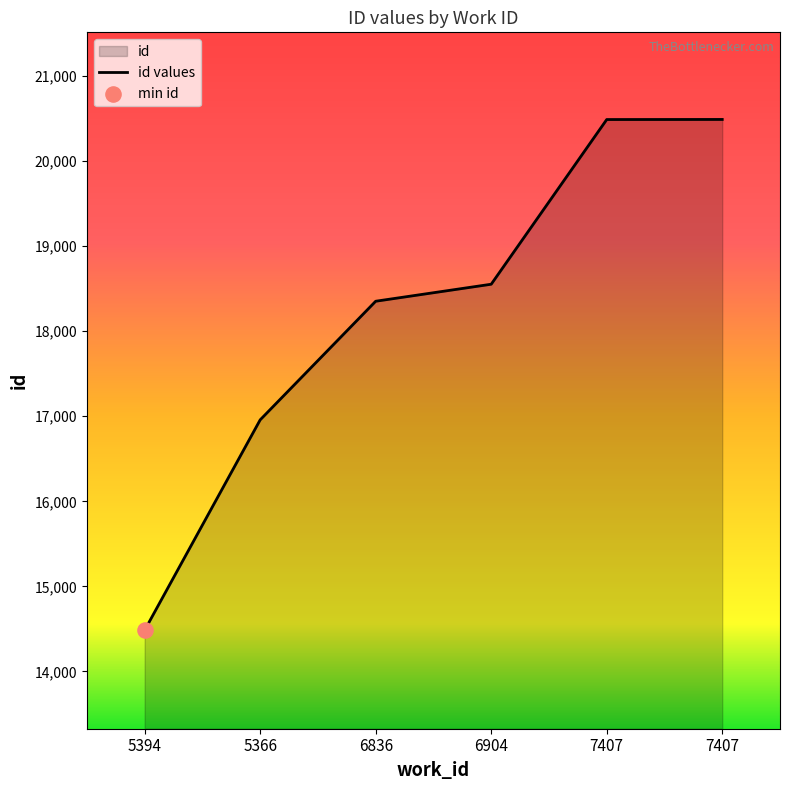

What is the change in value from 5366 to 7407?

+3533